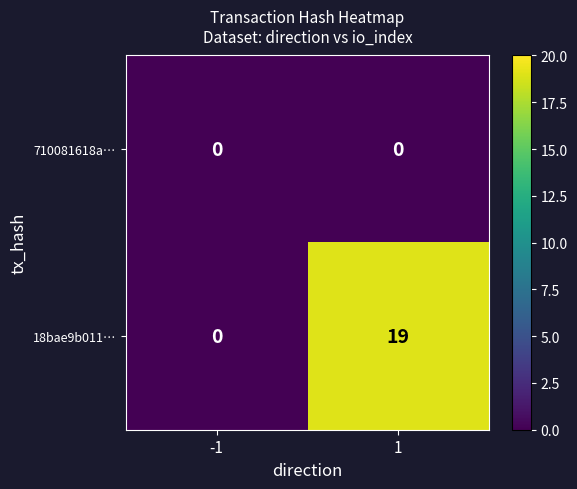

What is the maximum value for 18bae9b011…?

19